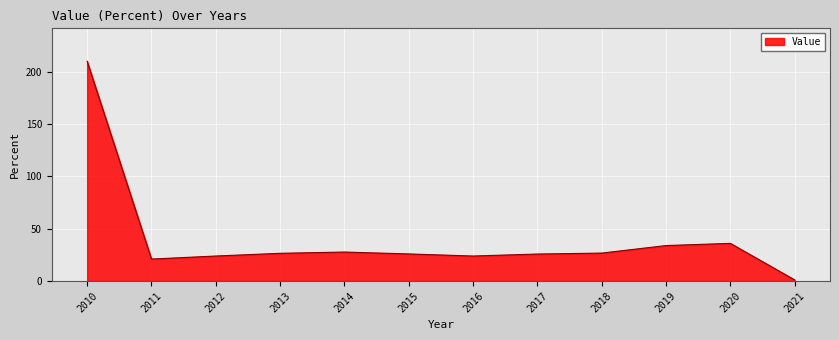

The chart shows a value of 13.7 at 2017. True or false?

False